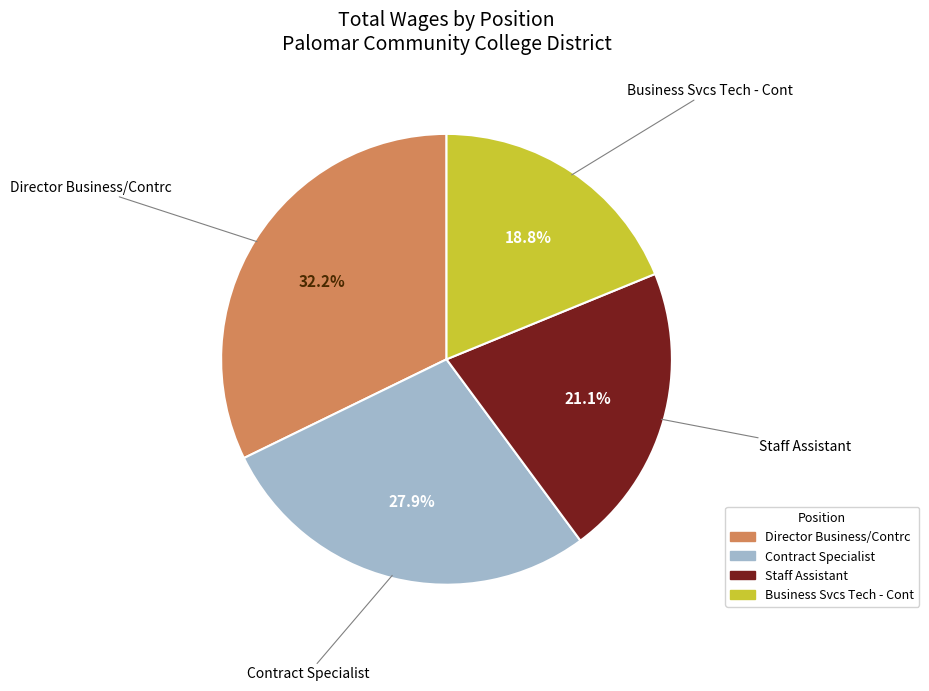

Count the number of slices in the pie.

4